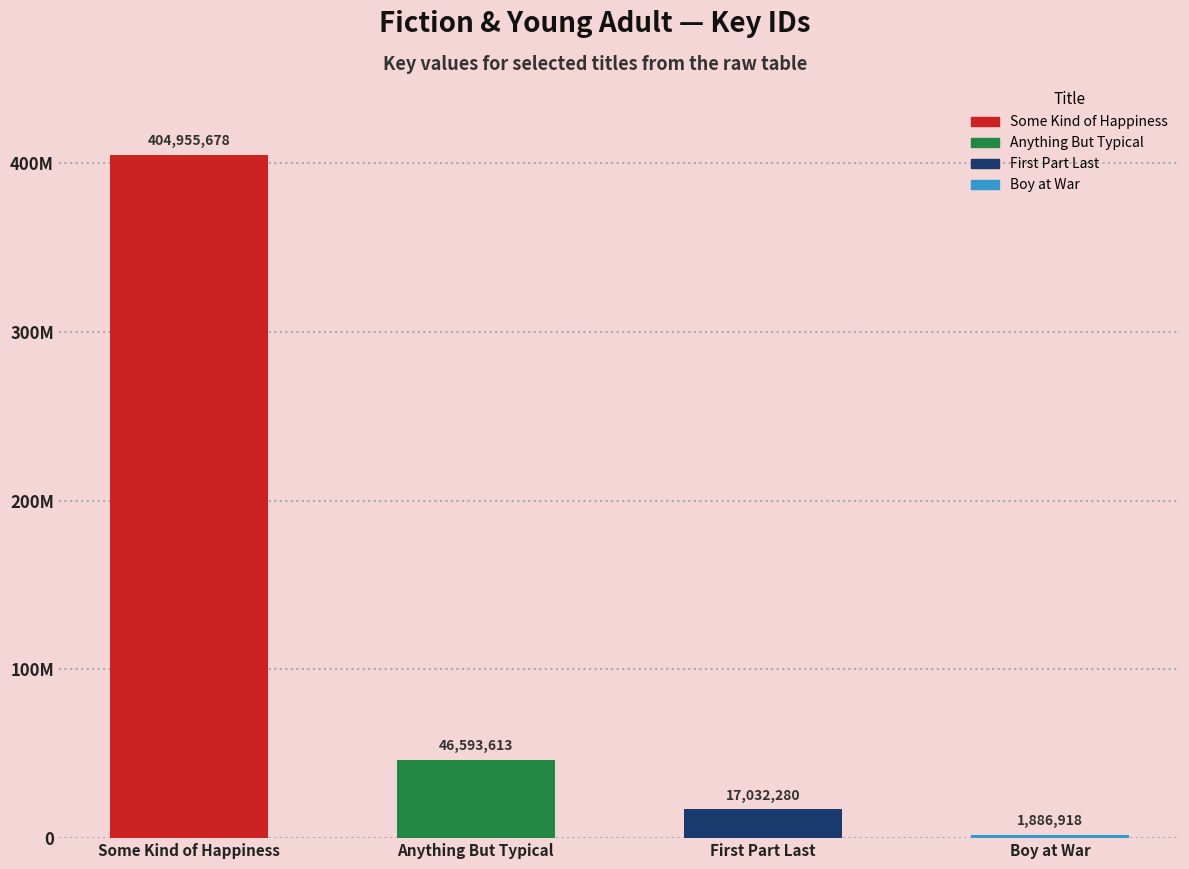

Which label corresponds to the smallest value in the chart?

Boy at War